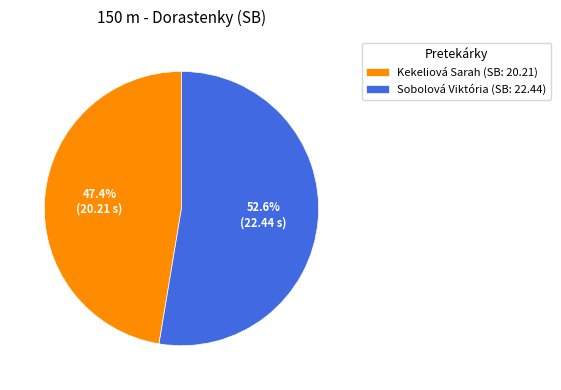

To the nearest percent, what portion does Sobolová Viktória represent?

53%